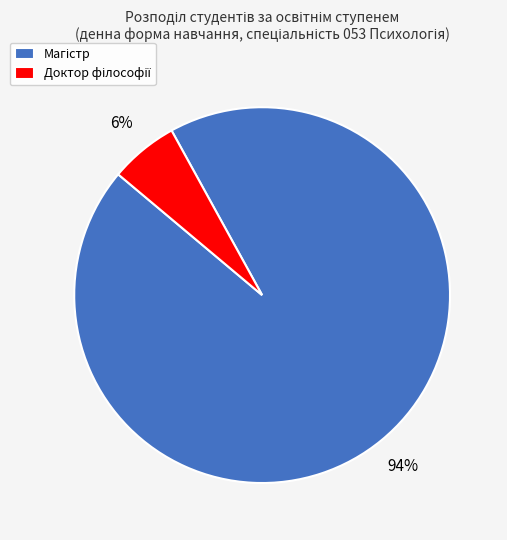

How many slices are in this pie chart?

2